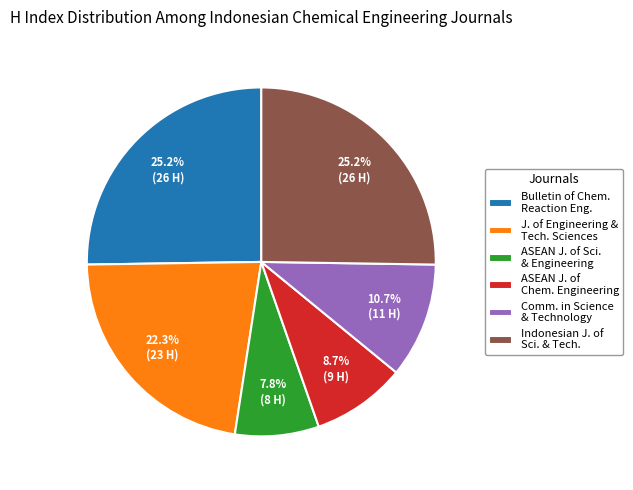

Which category has the smallest portion of the pie?

ASEAN J. of Sci. & Engineering